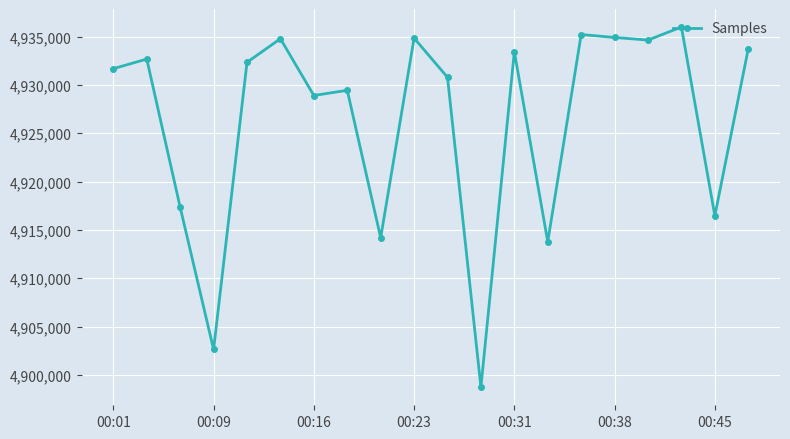

What is the difference between the maximum and minimum values?

37257